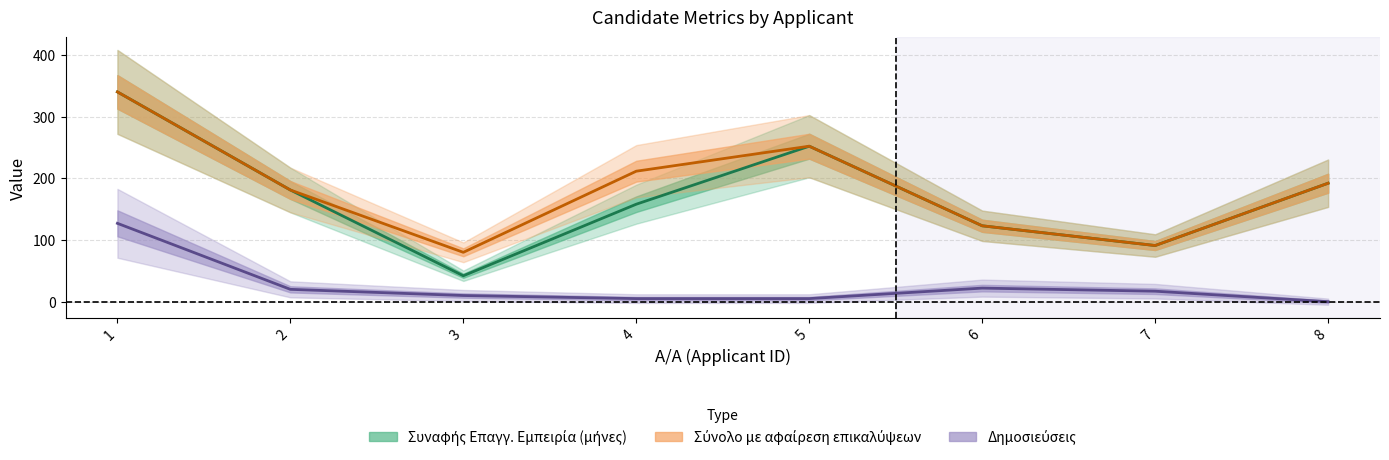

Reading left to right, transcribe all the data shown in this chart.

Συναφής Επαγγ. Εμπειρία (μήνες): 1=340.0	2=181.0	3=42.0	4=158.0	5=252.0	6=123.0	7=91.0	8=192.0
Σύνολο με αφαίρεση επικαλύψεων: 1=340.0	2=181.0	3=80.0	4=211.5	5=252.0	6=123.0	7=91.0	8=192.0
Δημοσιεύσεις: 1=127.0	2=20.0	3=10.0	4=5.0	5=5.0	6=22.0	7=17.0	8=0.0